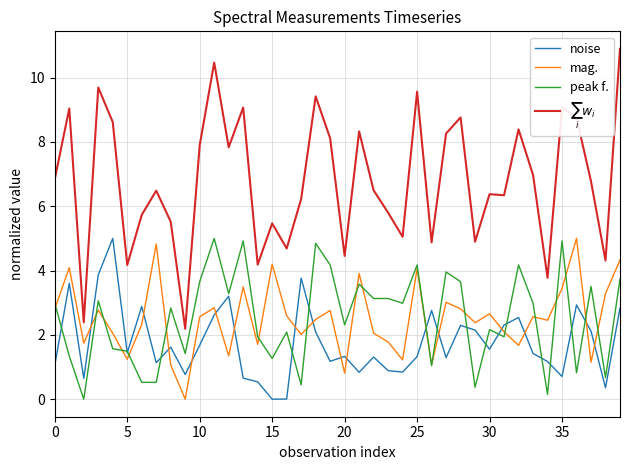

True or false: $\sum_i w_i$ has more than 2 points higher than both neighbors.

True